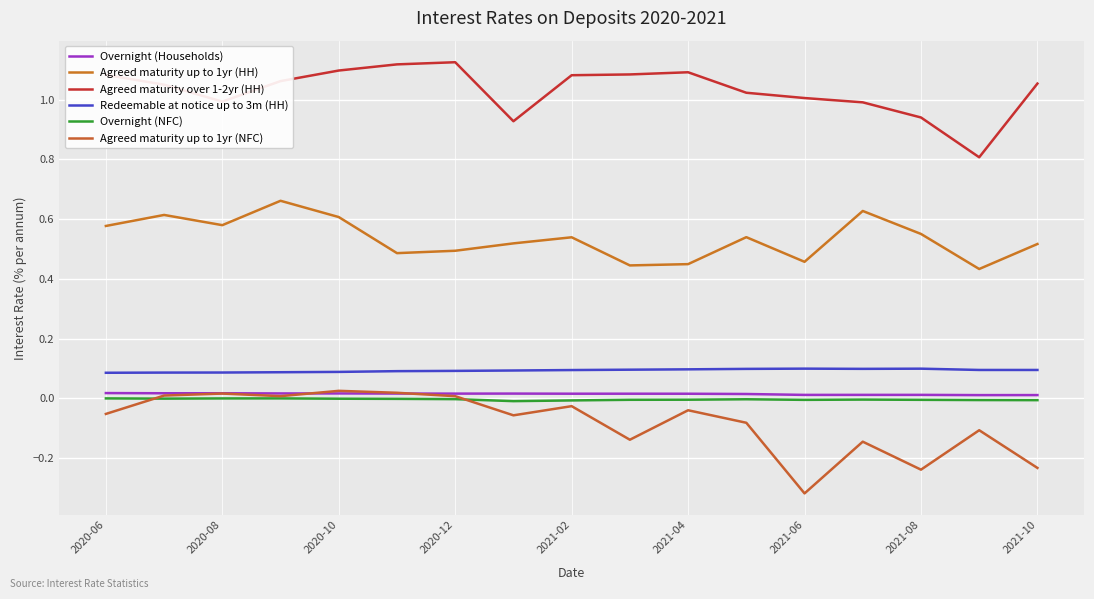

Is this an area chart (filled region under the line)?

No